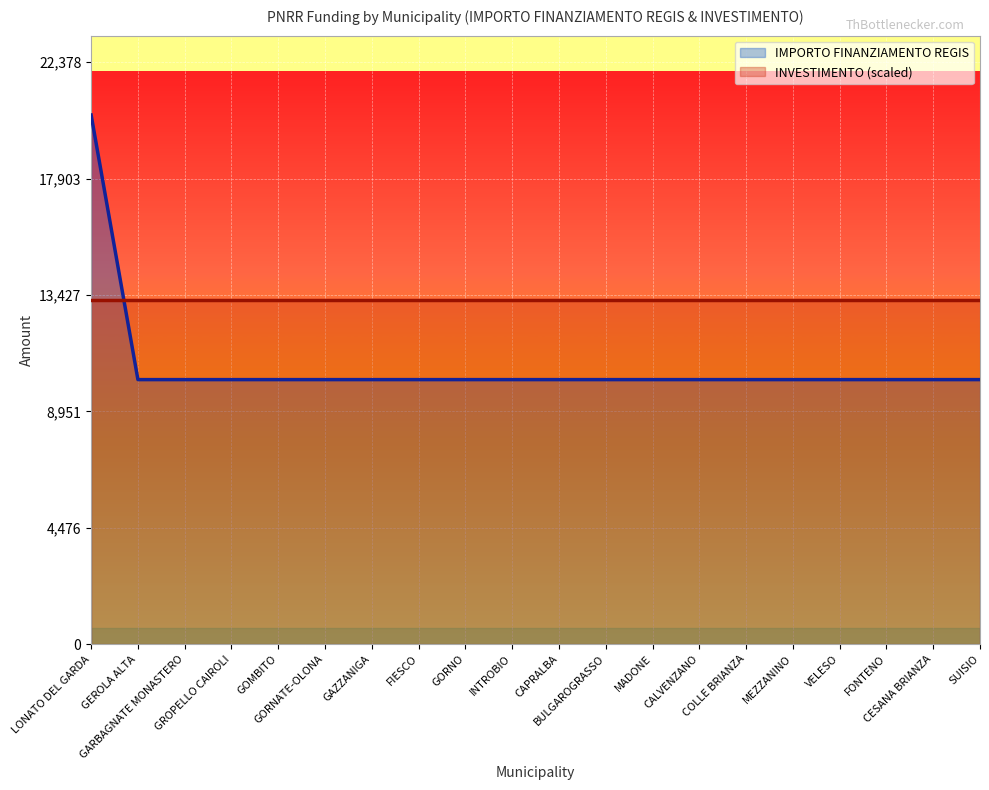

What is the average value?

10681